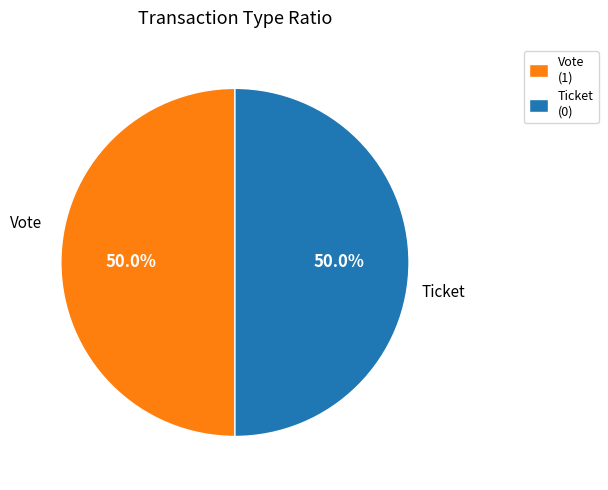

To the nearest percent, what portion does Vote represent?

50%